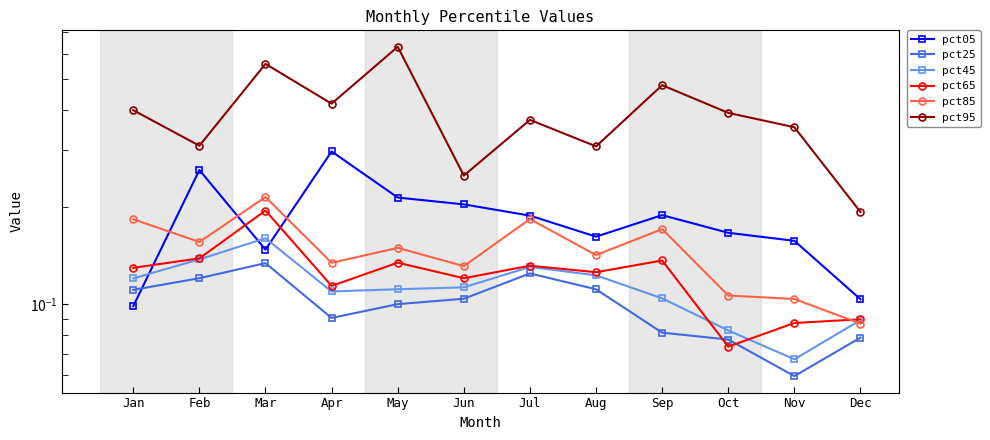

Which series has the widest spread of values?

pct95